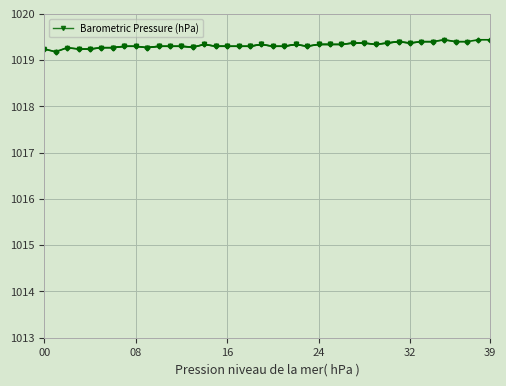

The chart shows a value of 682.9 at 16. True or false?

False